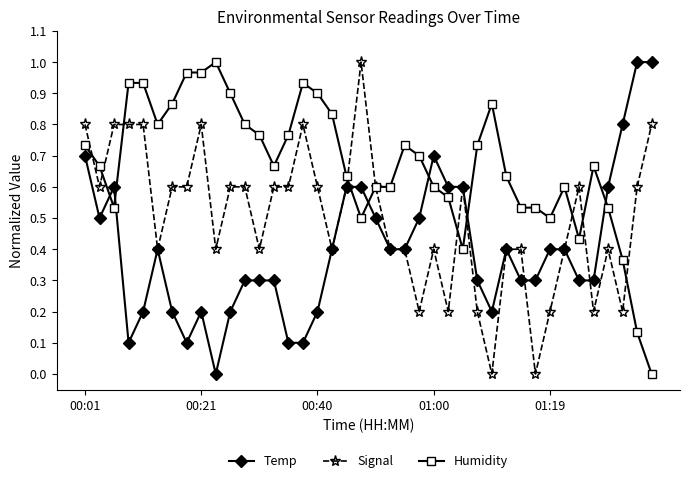

How many lines are shown in the chart?

3